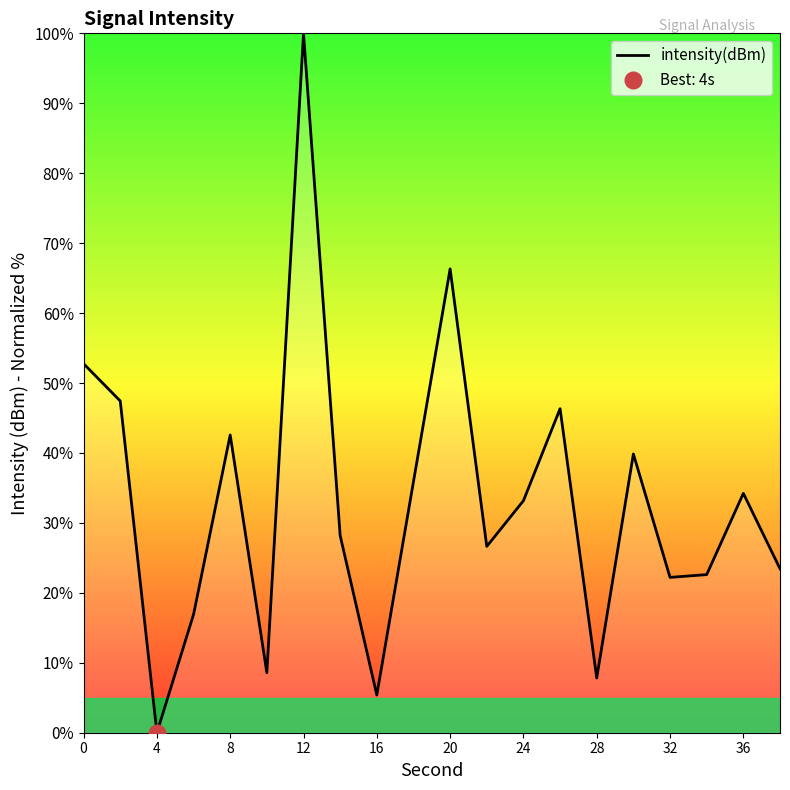

True or false: intensity(dBm) has a value of 95.7 at 20.

False